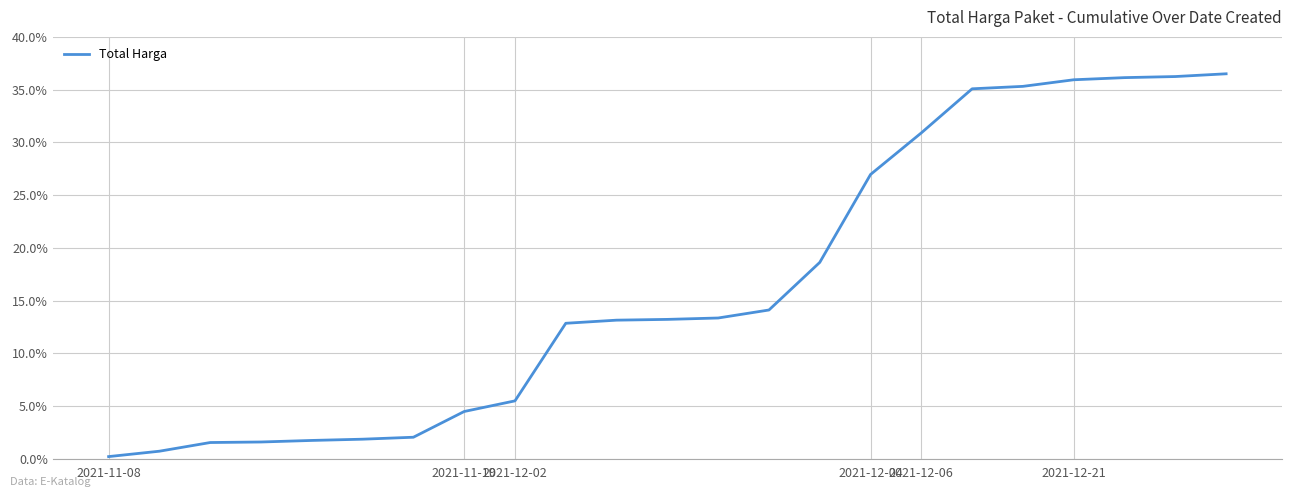

What is the difference between the maximum and minimum values?

36.3